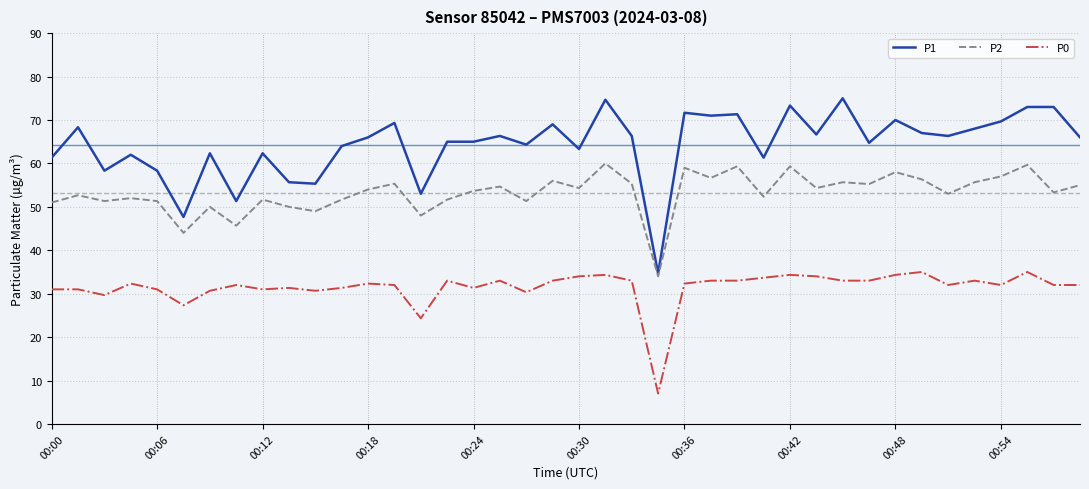

Which series has the largest total across all categories?

P1